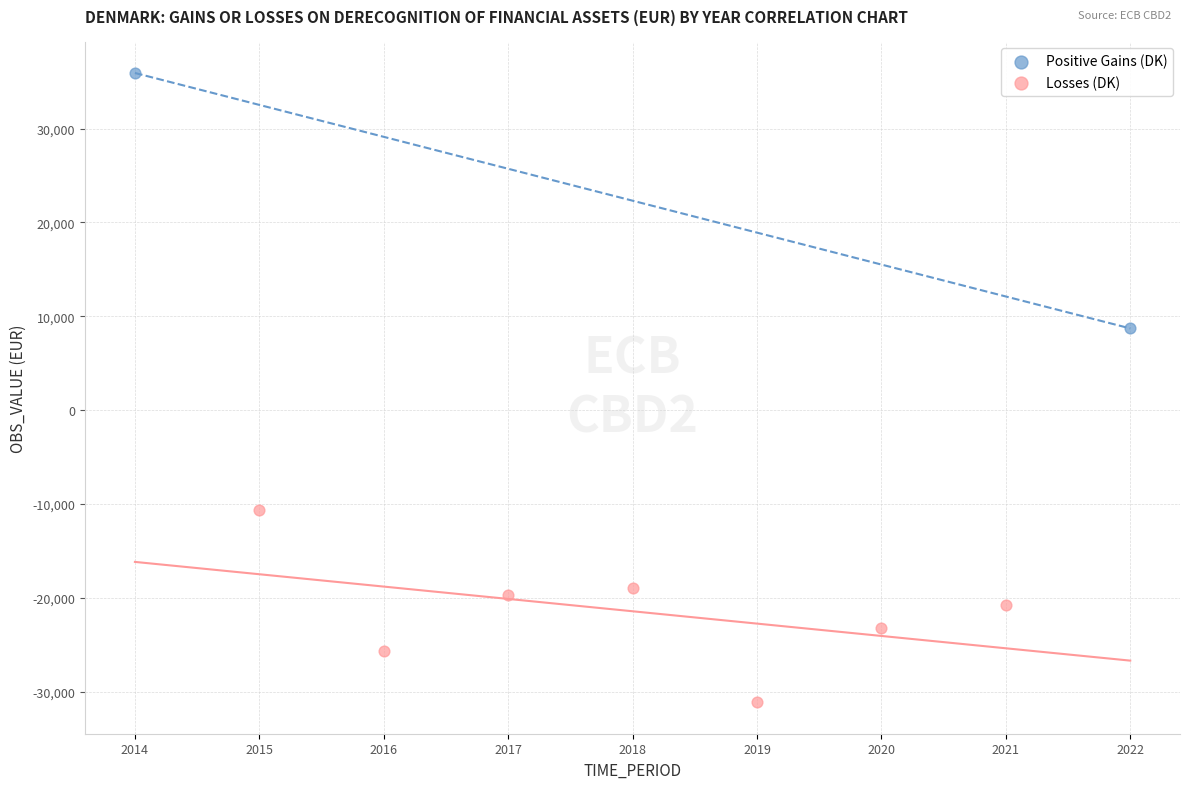

What are all the series names shown in the legend?

Positive Gains (DK), Losses (DK)